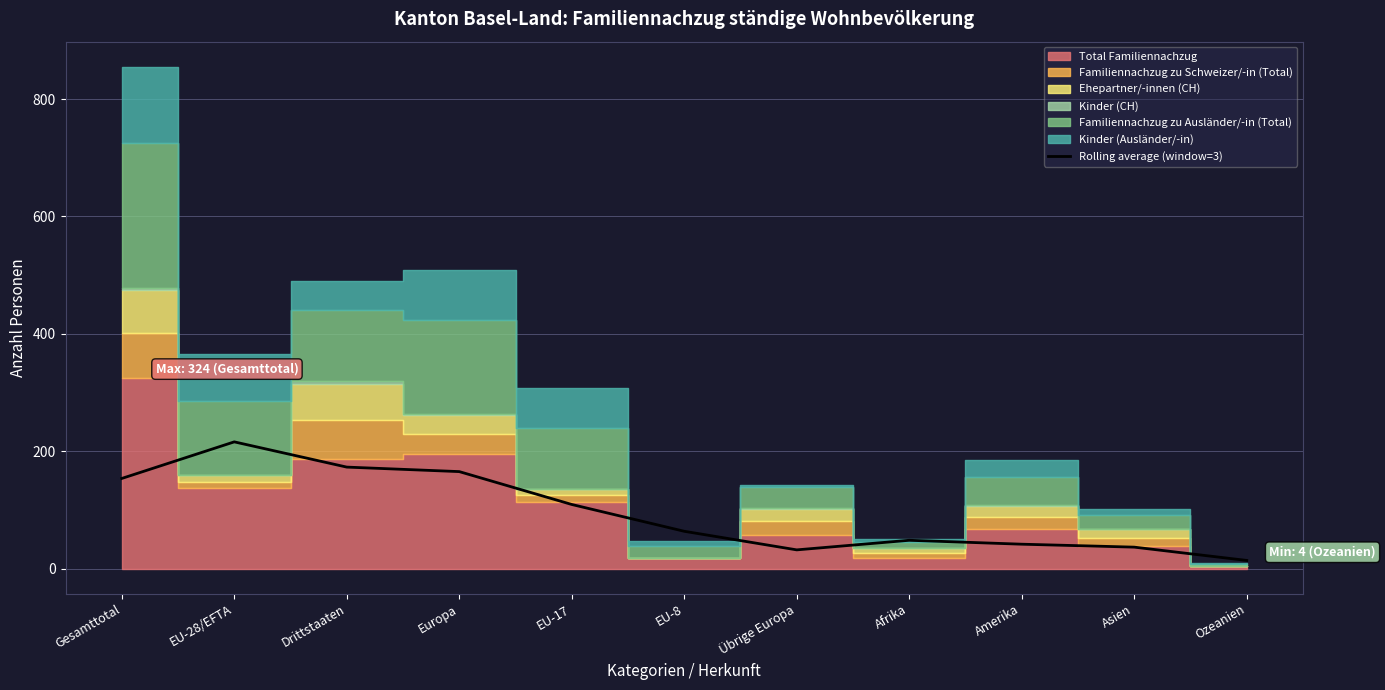

Is it true that Rolling average (window=3) equals 227.6 at Europa?

False